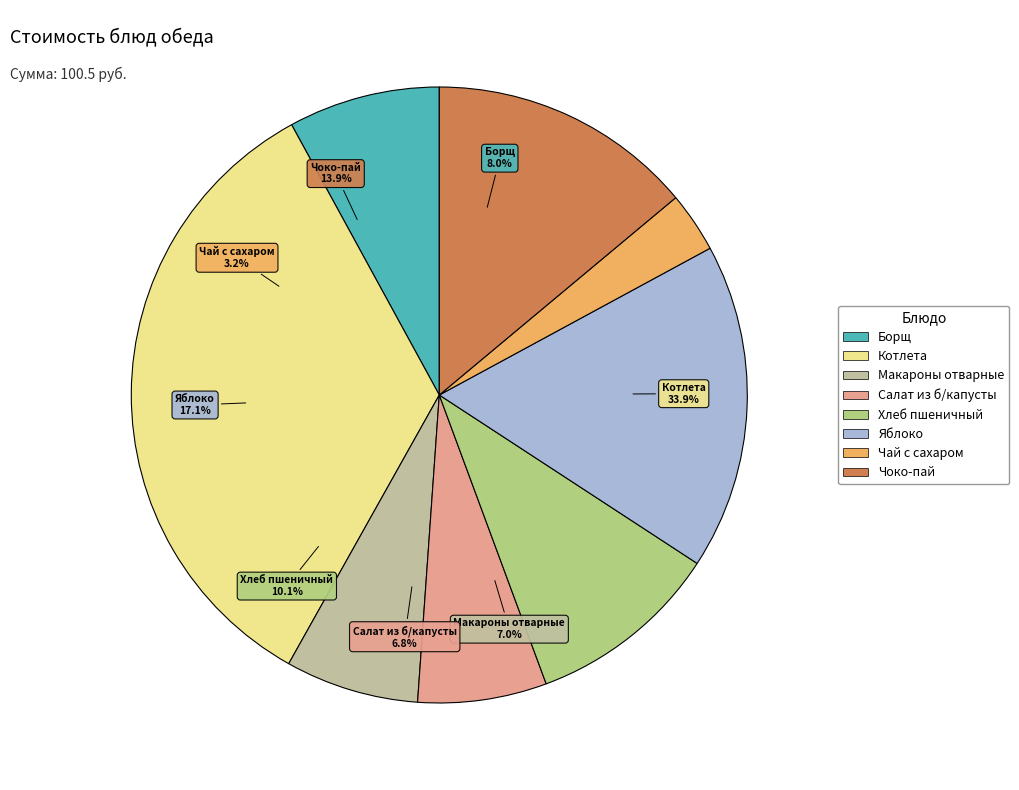

Which slice is the smallest?

Чай с сахаром